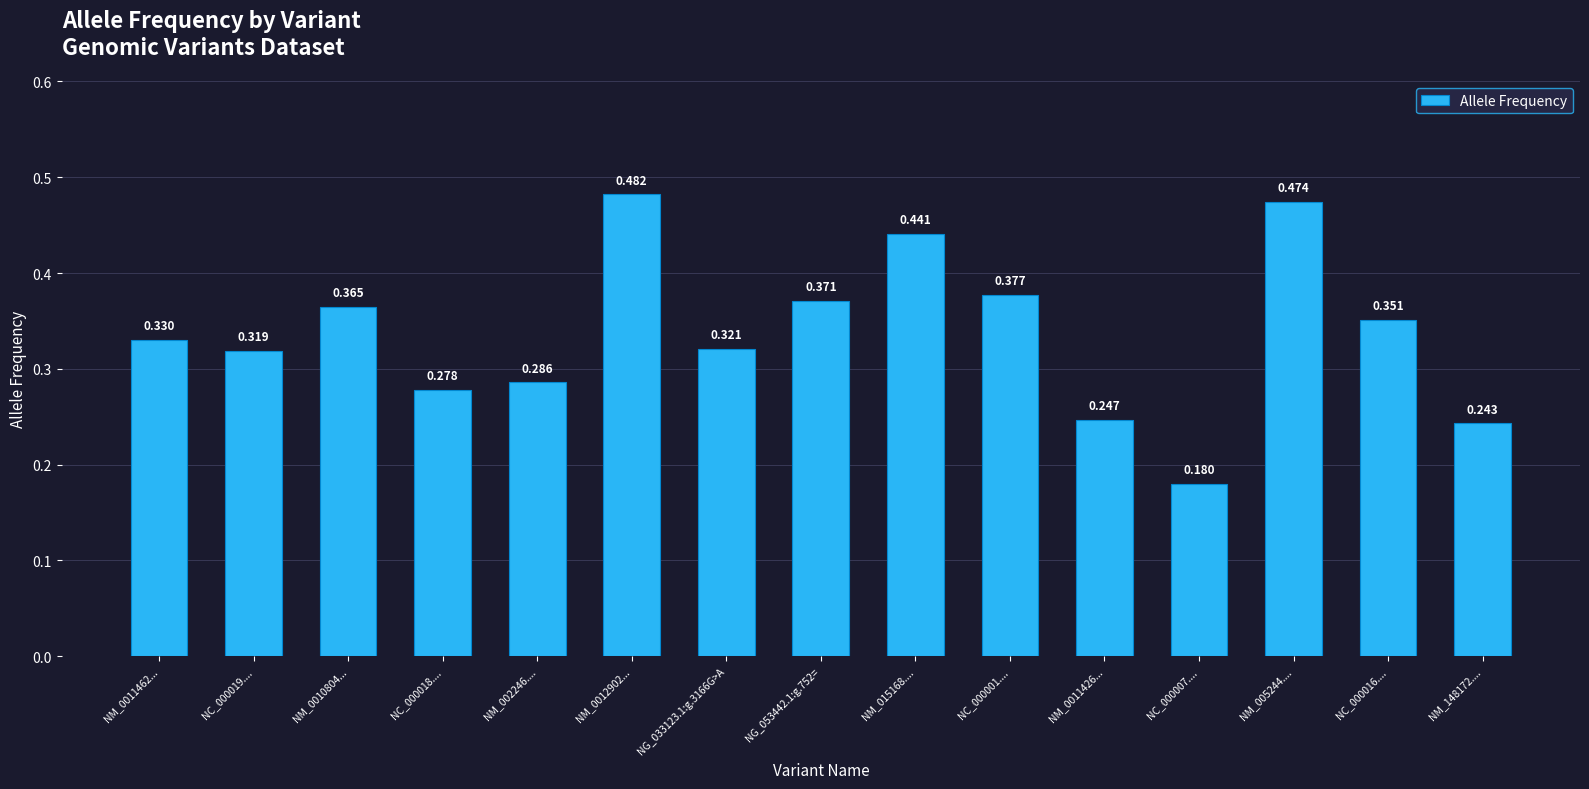

Which has a higher value, NM_0011426... or NG_053442.1:g.752=?

NG_053442.1:g.752=